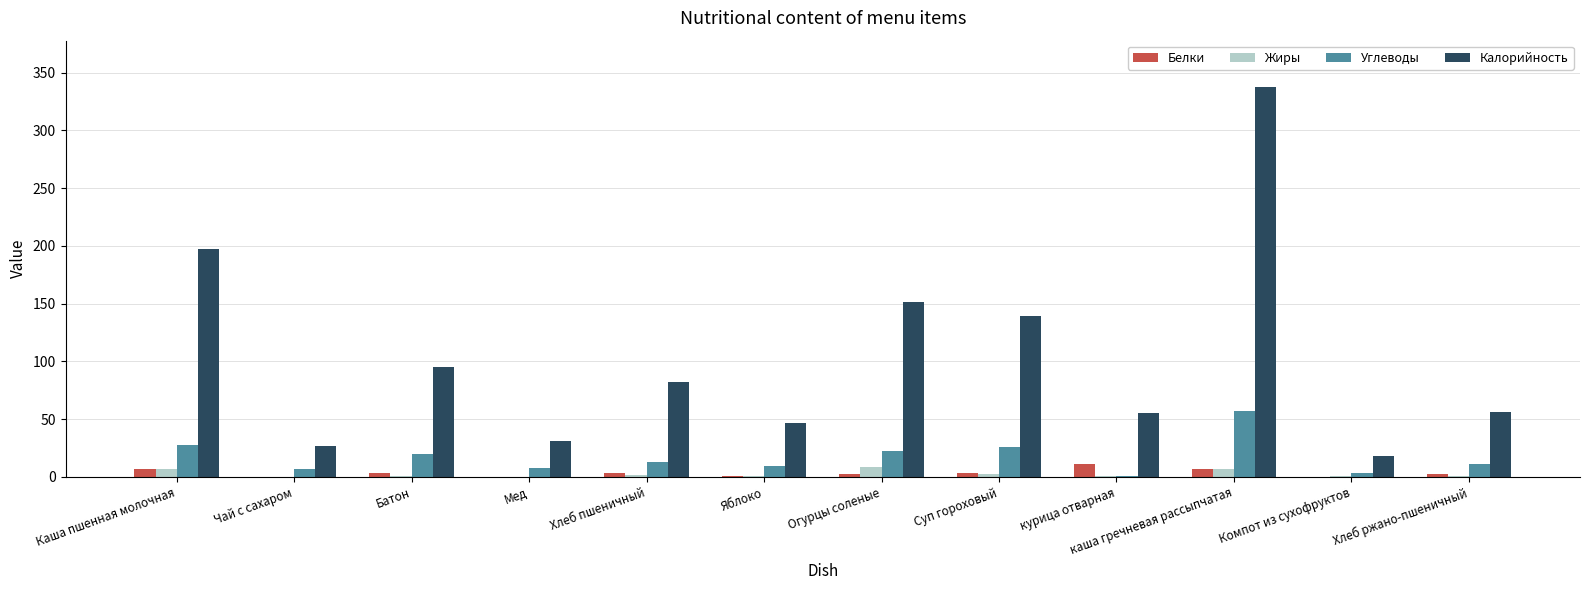

Which series has the largest total across all categories?

Калорийность